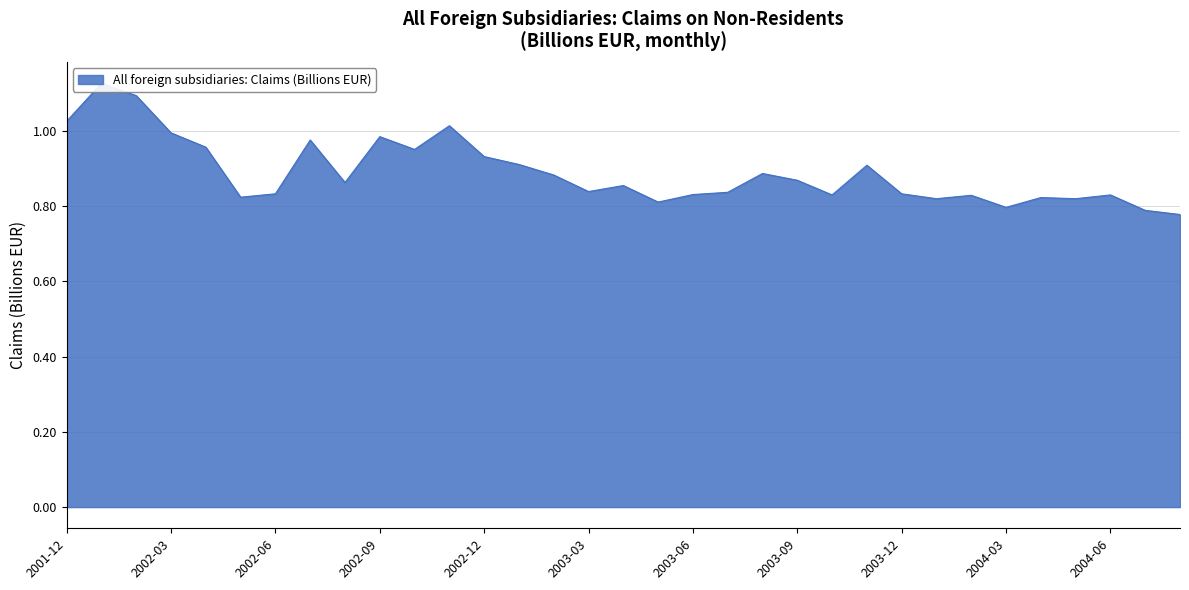

Between 2004-05 and 2002-10, which is larger?

2002-10